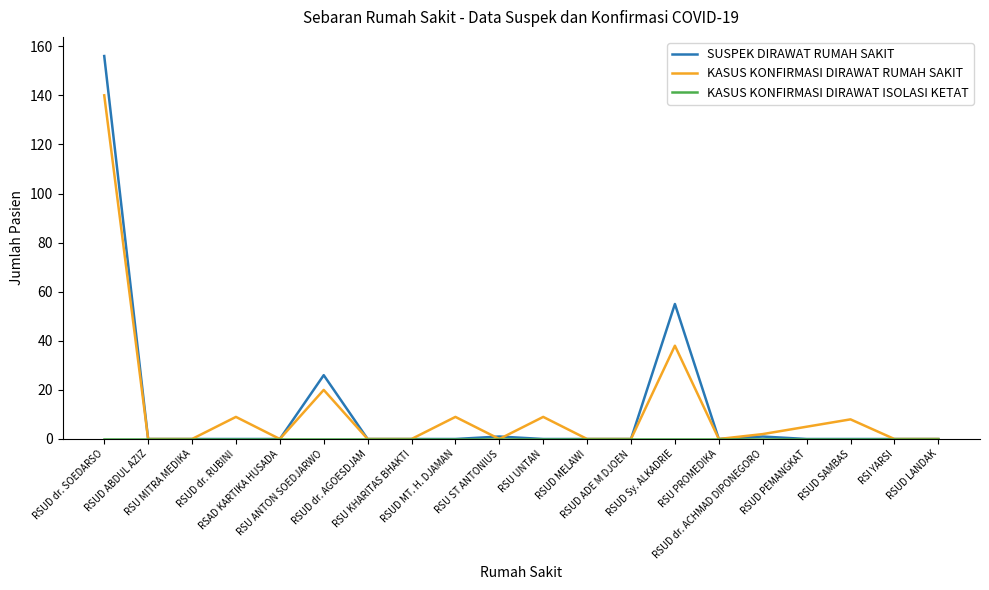

What is the highest value of the KASUS KONFIRMASI DIRAWAT RUMAH SAKIT series?

140